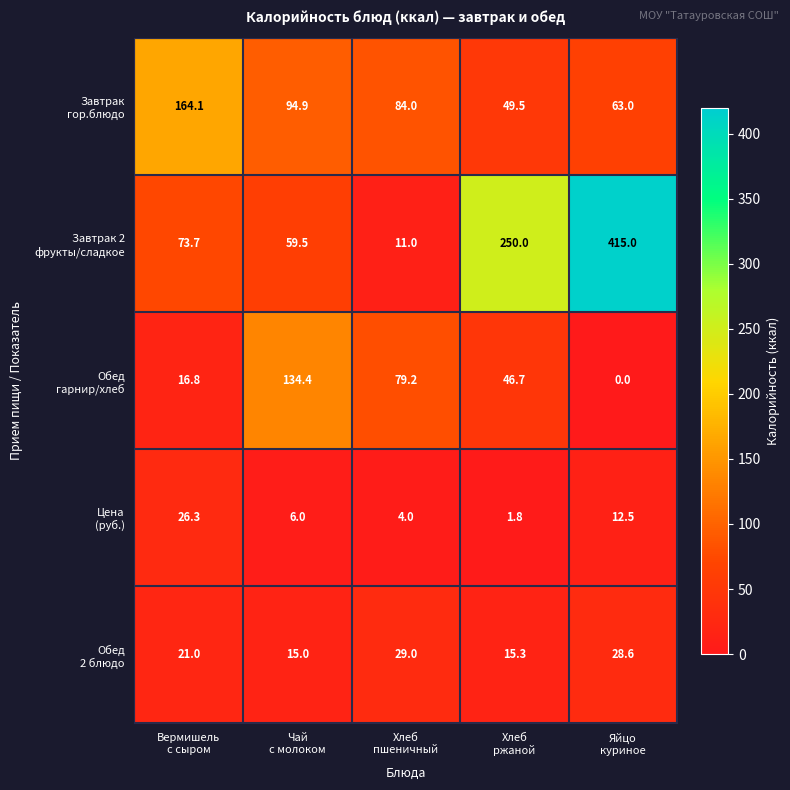

At how many categories does at least one series exceed 141?

3